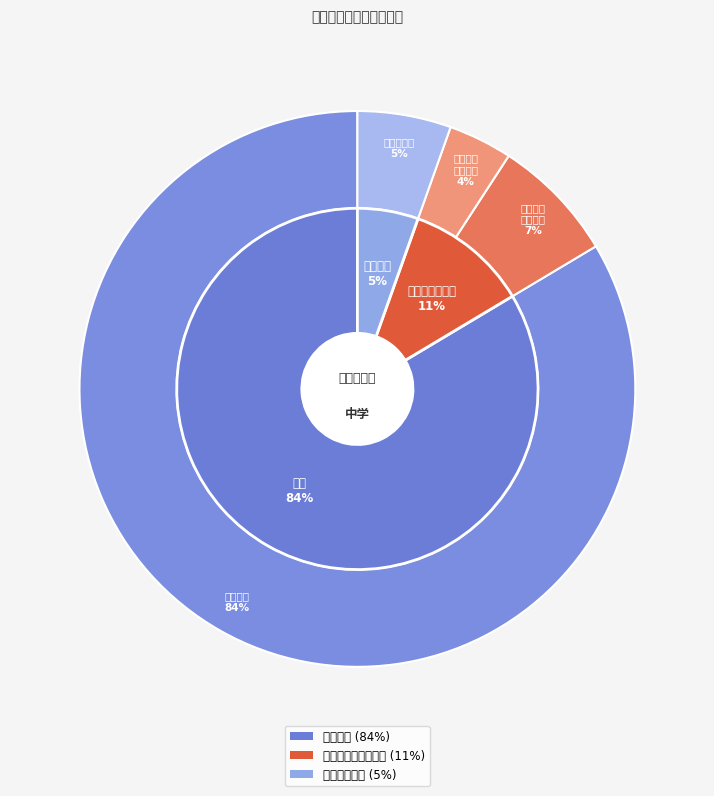

How many segments does this pie chart have?

3